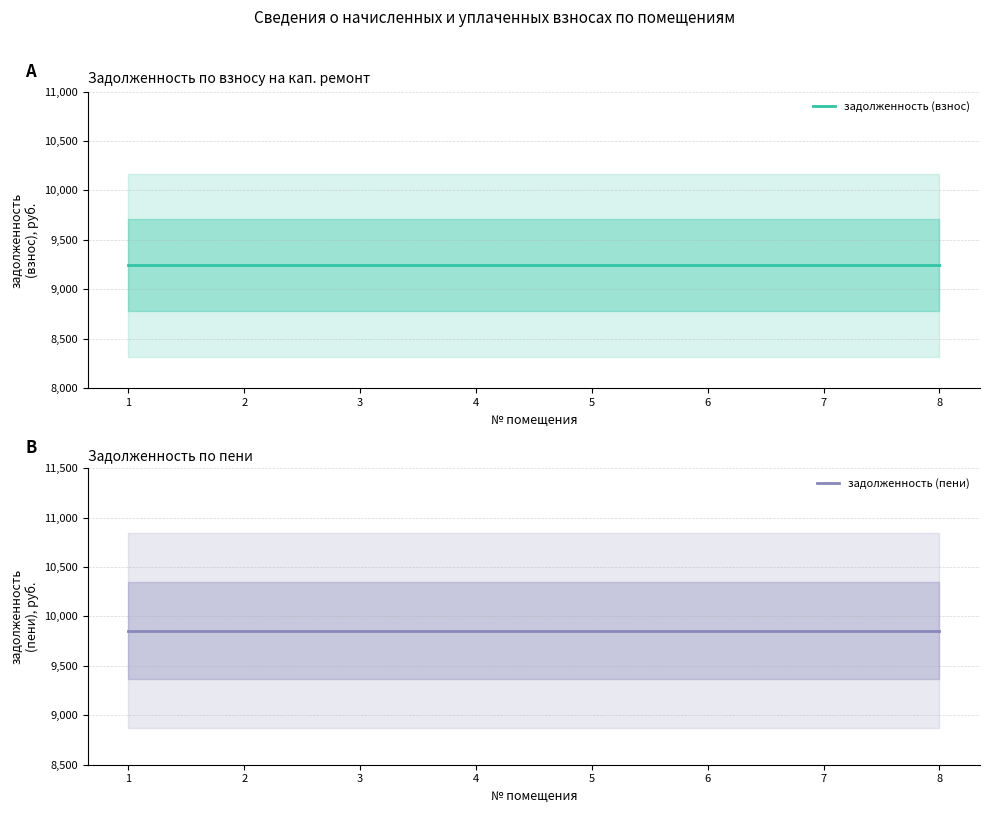

What is the difference between the highest and lowest values at 8?

612.4